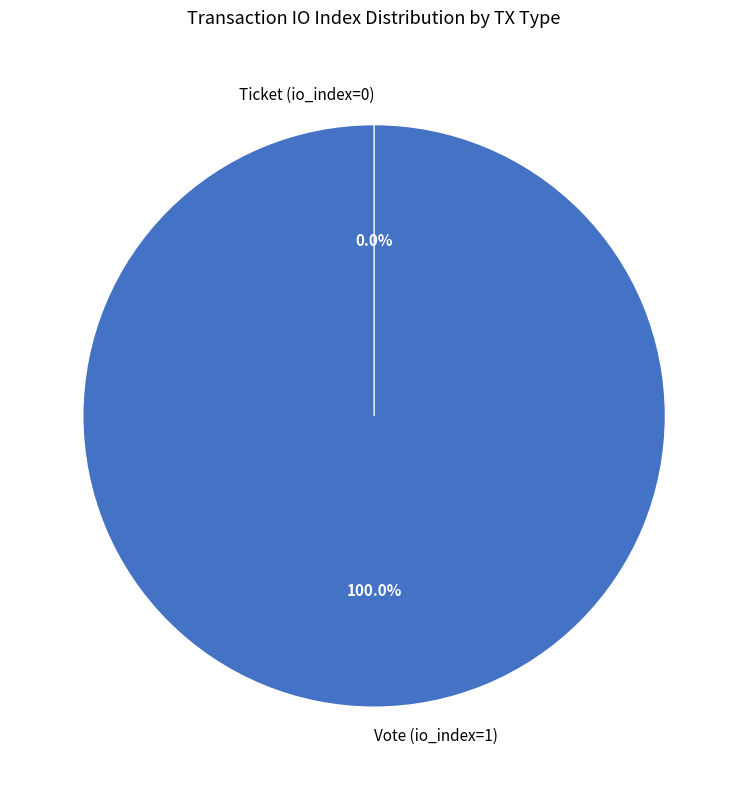

To the nearest percent, what is the combined percentage of Vote (io_index=1) and Ticket (io_index=0)?

100%